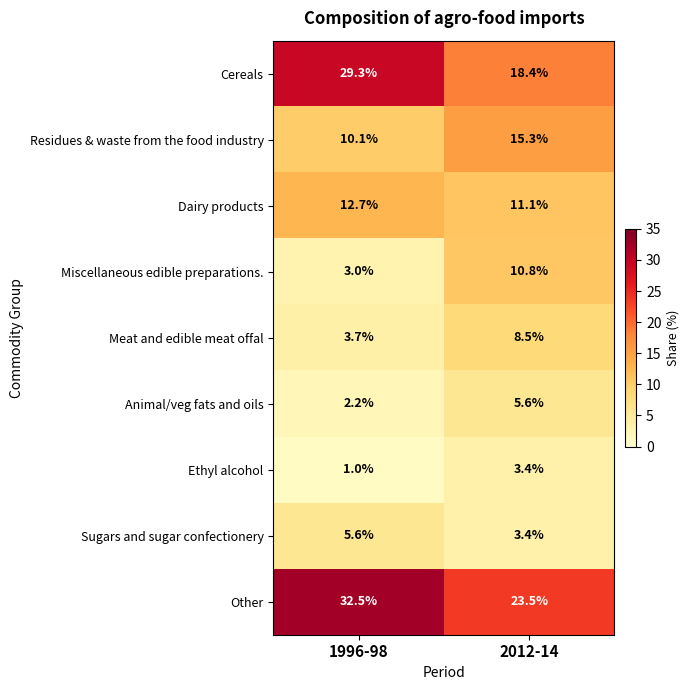

Reading left to right, extract all data points from this chart.

Cereals: 1996-98=29.3	2012-14=18.4
Residues & waste from the food industry: 1996-98=10.1	2012-14=15.3
Dairy products: 1996-98=12.7	2012-14=11.1
Miscellaneous edible preparations.: 1996-98=3.0	2012-14=10.8
Meat and edible meat offal: 1996-98=3.7	2012-14=8.5
Animal/veg fats and oils: 1996-98=2.2	2012-14=5.6
Ethyl alcohol: 1996-98=1.0	2012-14=3.4
Sugars and sugar confectionery: 1996-98=5.6	2012-14=3.4
Other: 1996-98=32.5	2012-14=23.5